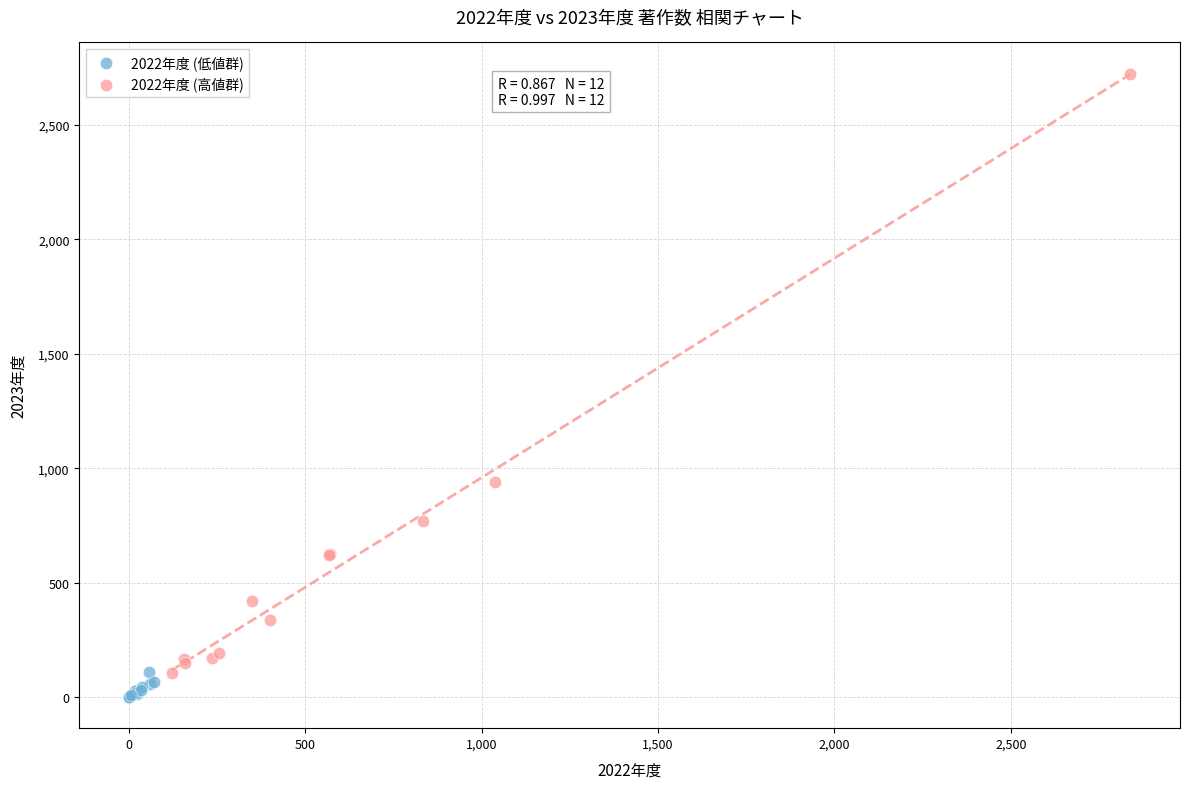

Which series contains the highest Y value?

2022年度 (高値群)